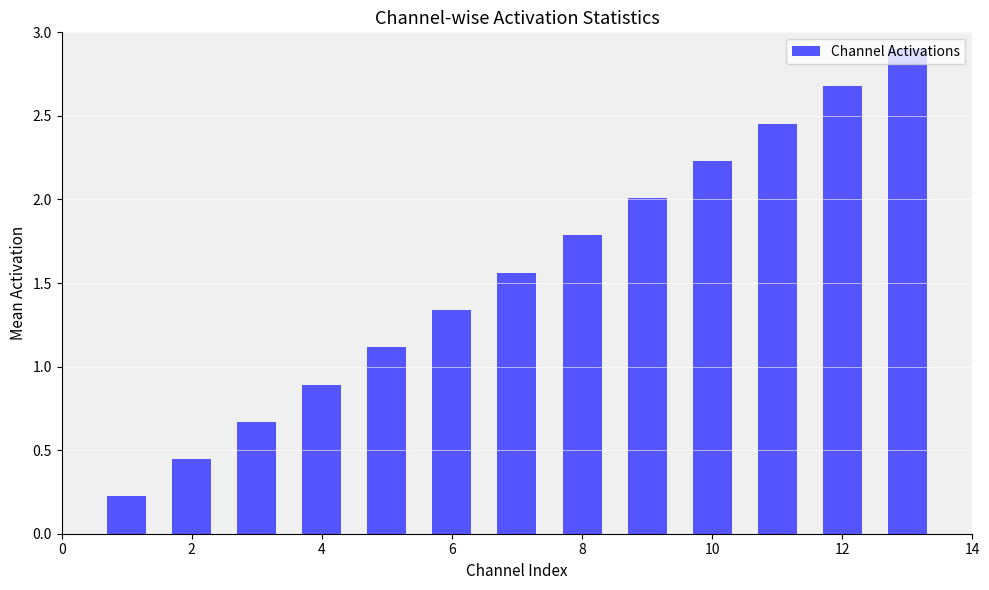

What is the greatest value displayed?

2.9